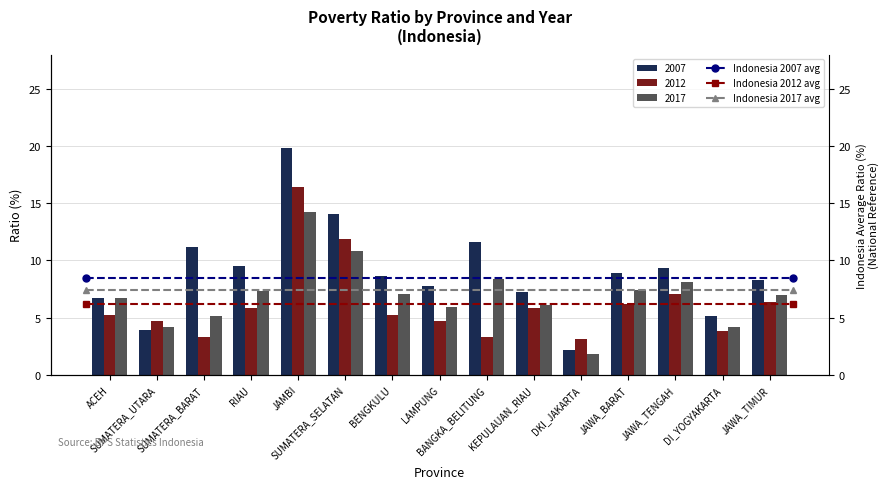

What is the spread (max minus min) of values at ACEH?

2.3